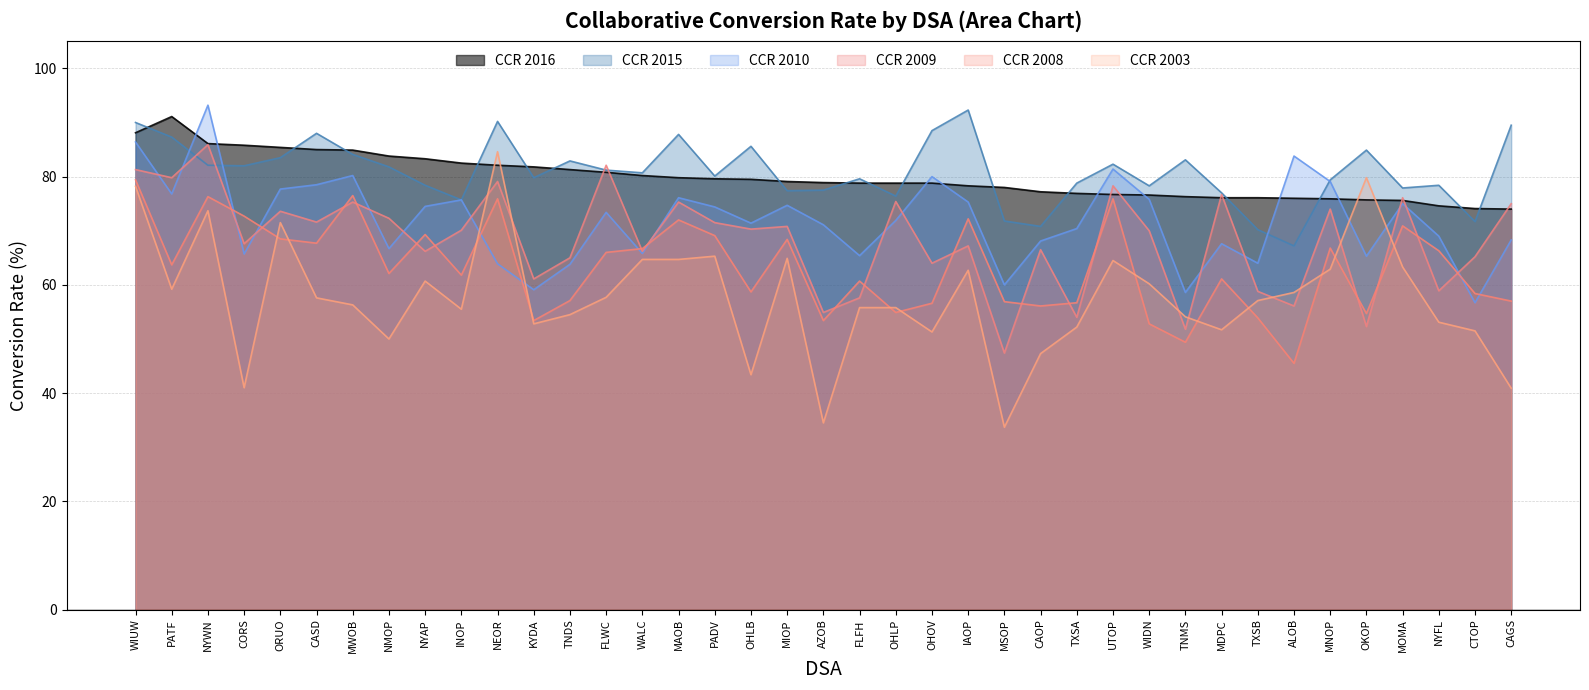

What is the value of the CCR 2015 point at the 4th from the left?

82.0